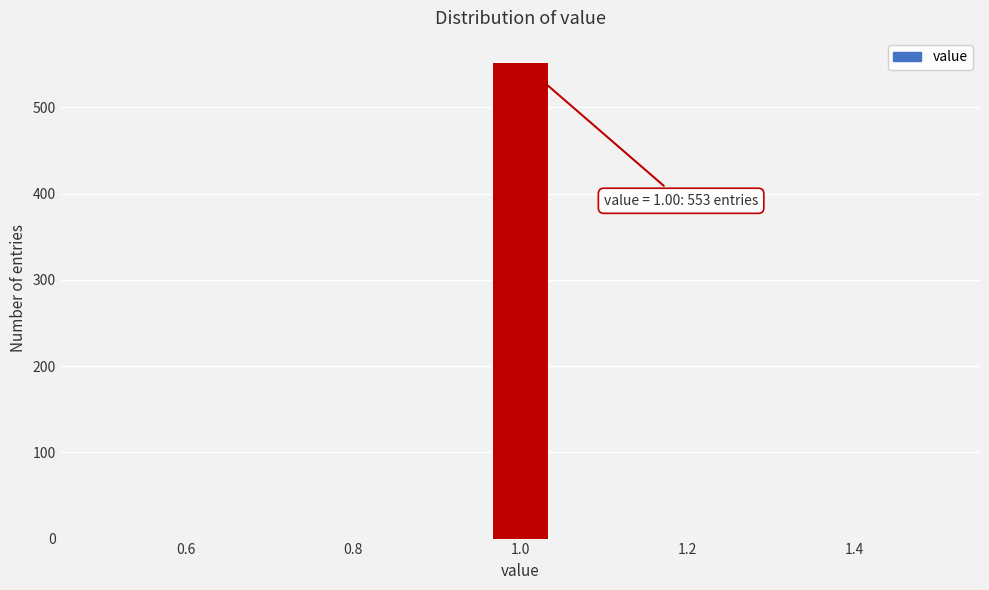

Around what value on the x-axis is the tallest bar? Give the approximate position of its centre, as read against the axis.

1.00